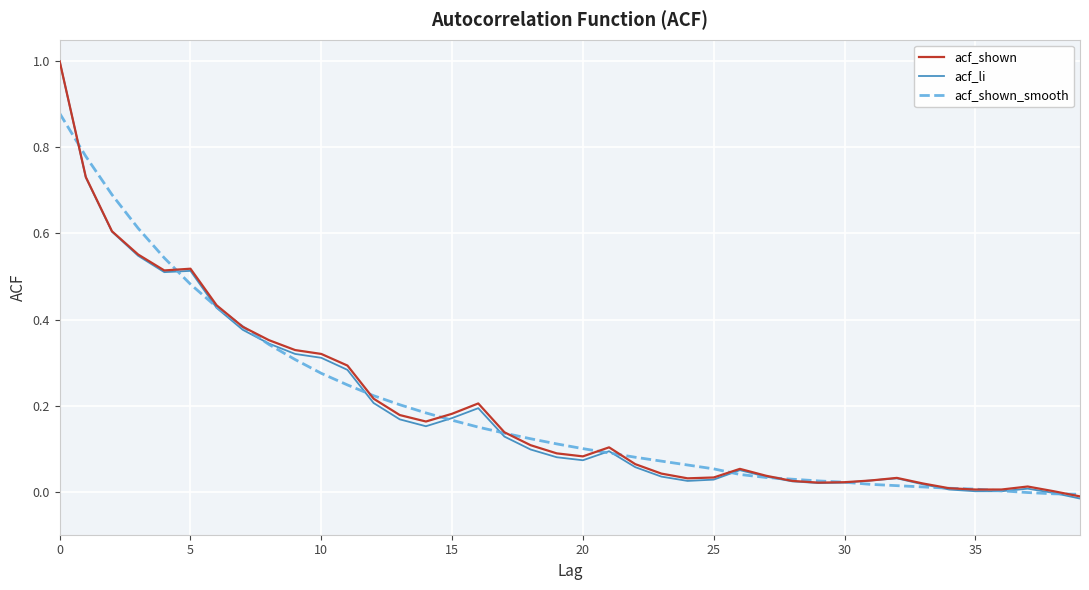

Which series has the largest range (max minus min)?

acf_li